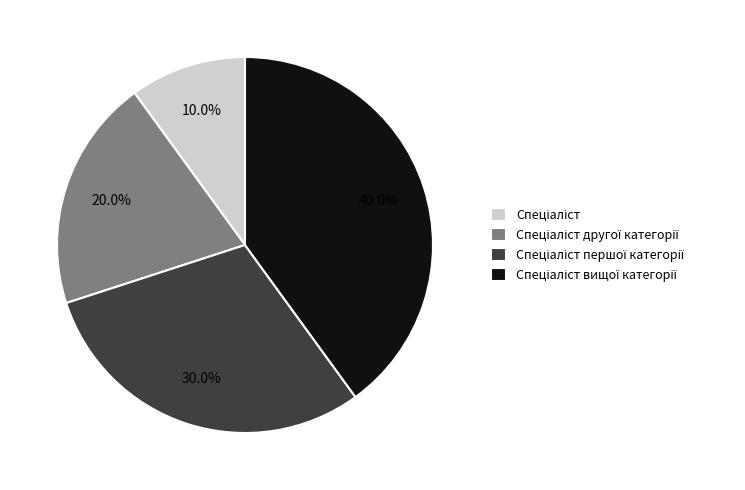

Does any single category account for the majority?

No